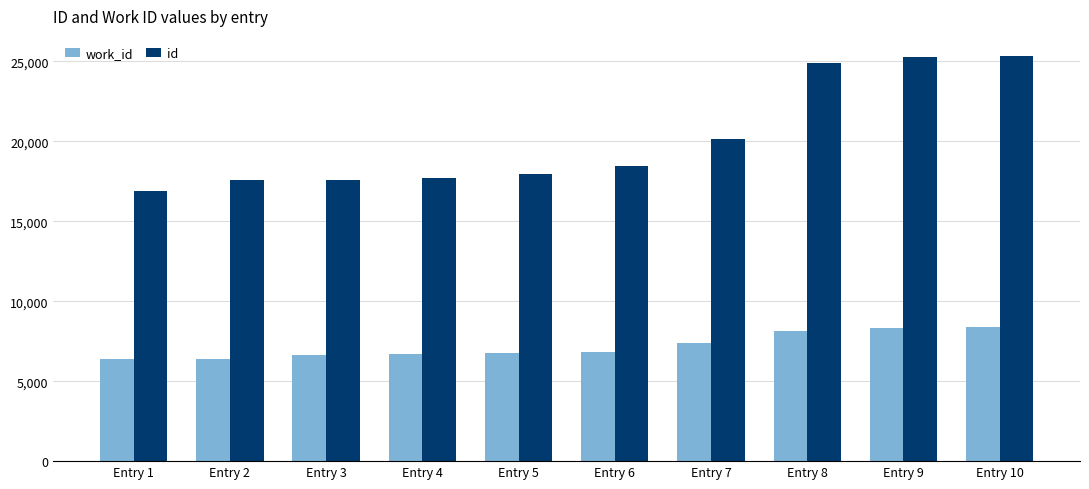

The value of work_id at Entry 2 is 6405. True or false?

True